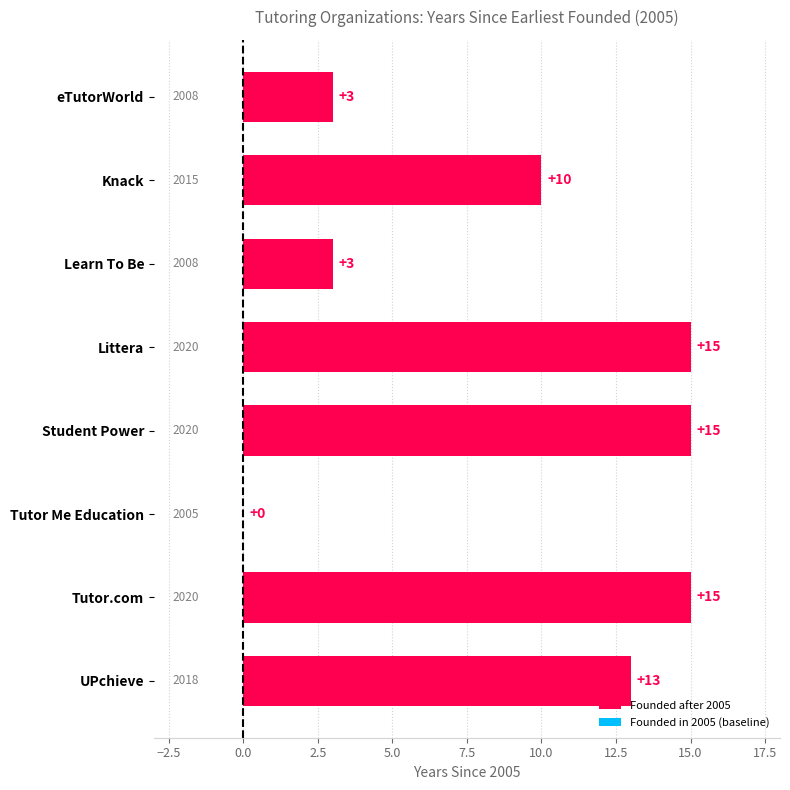

Approximately how many times larger is the value at Tutor.com compared to UPchieve?

1.2